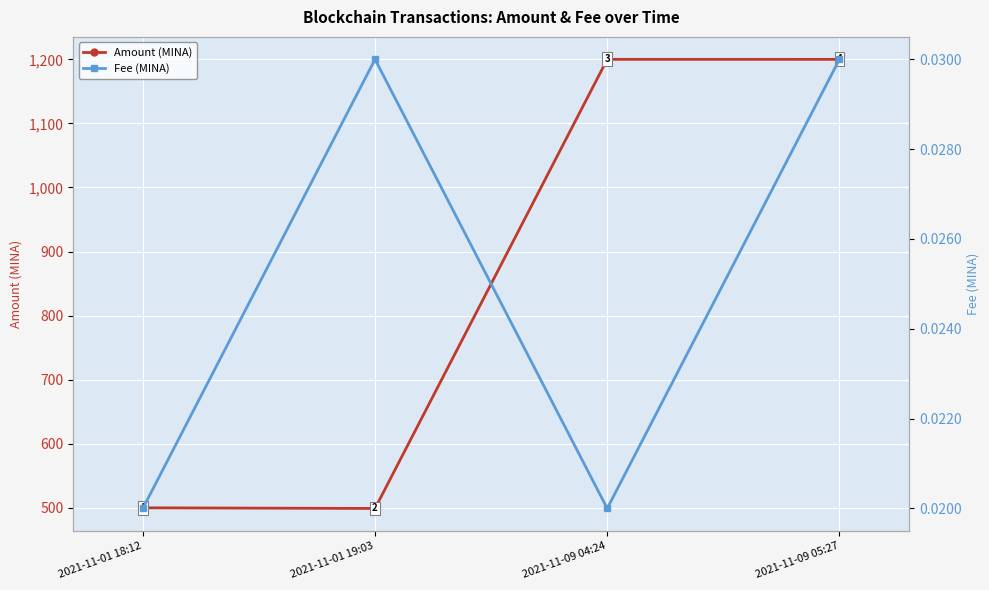

At how many categories does at least one series exceed 682?

2